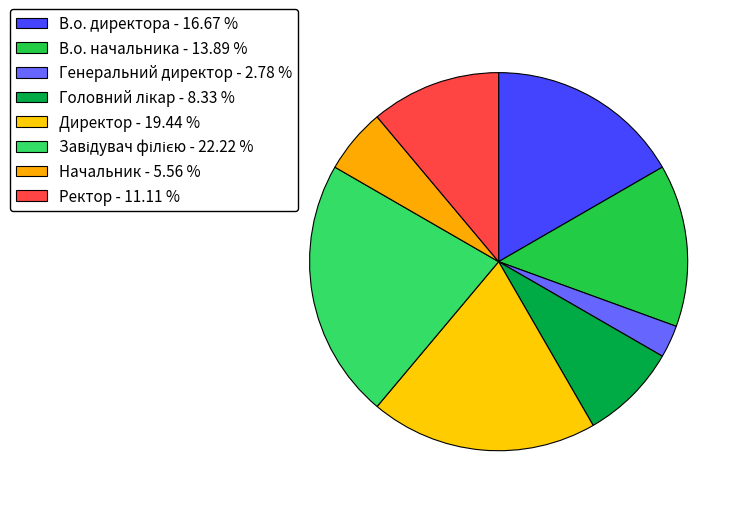

What is the change in value from Начальник to Ректор?

+2